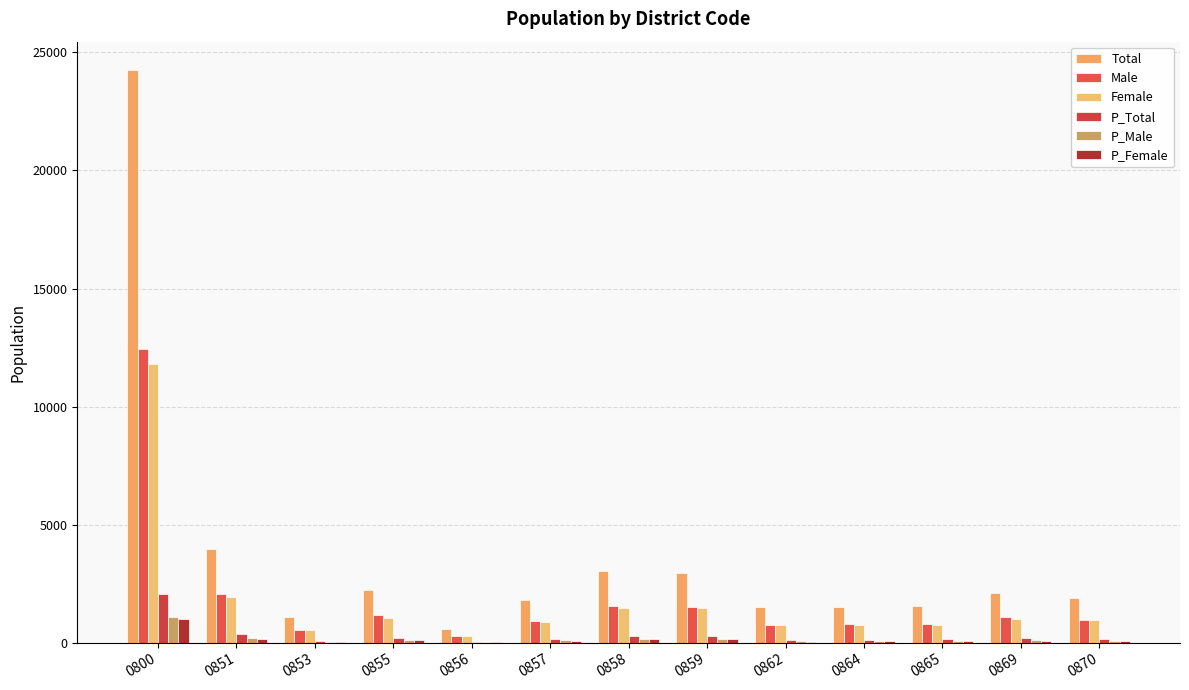

At how many categories does at least one series exceed 10798?

1